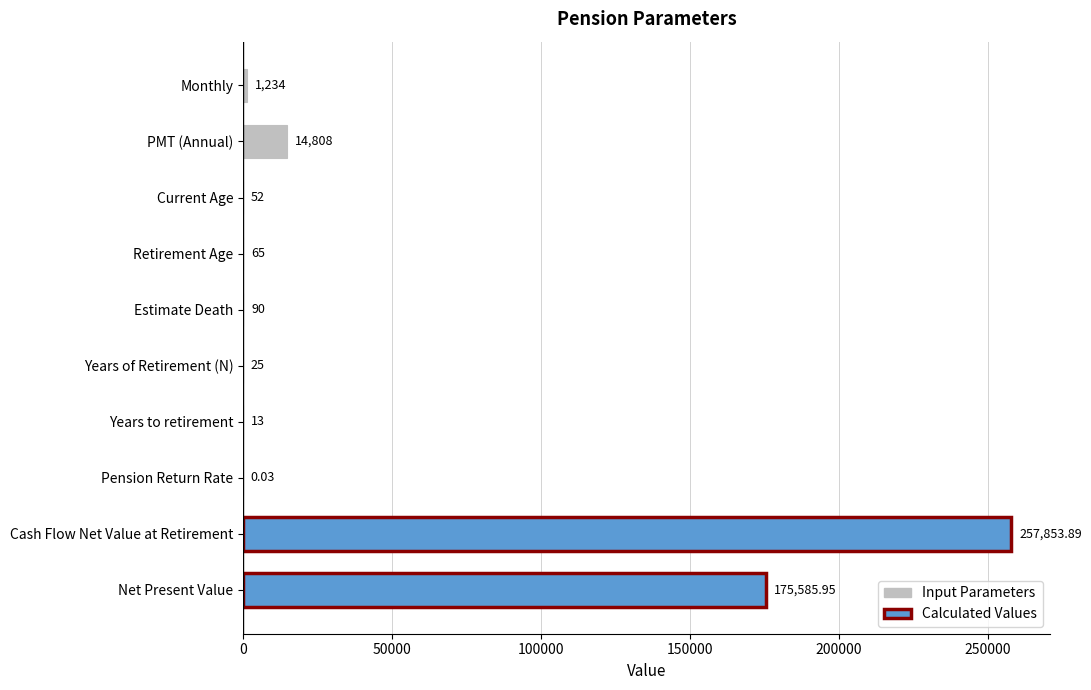

What is the sum of the values at Net Present Value and PMT (Annual)?

190394.0